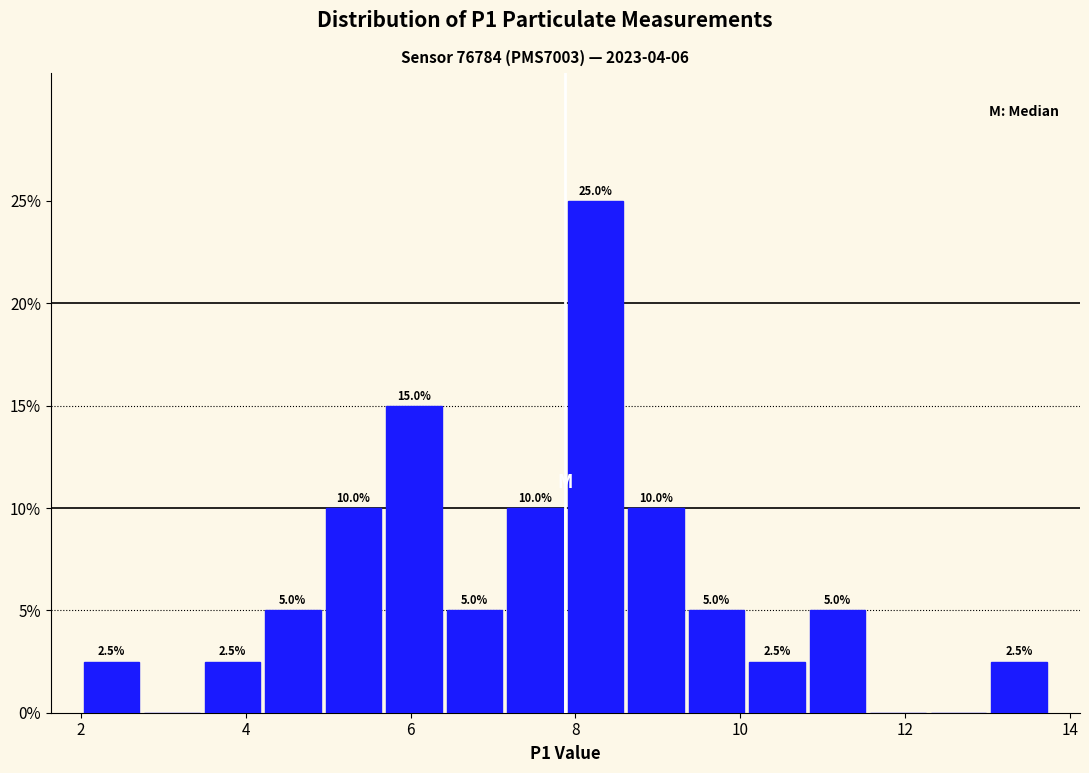

Around what value on the x-axis is the tallest bar? Give the approximate position of its centre, as read against the axis.

8.2